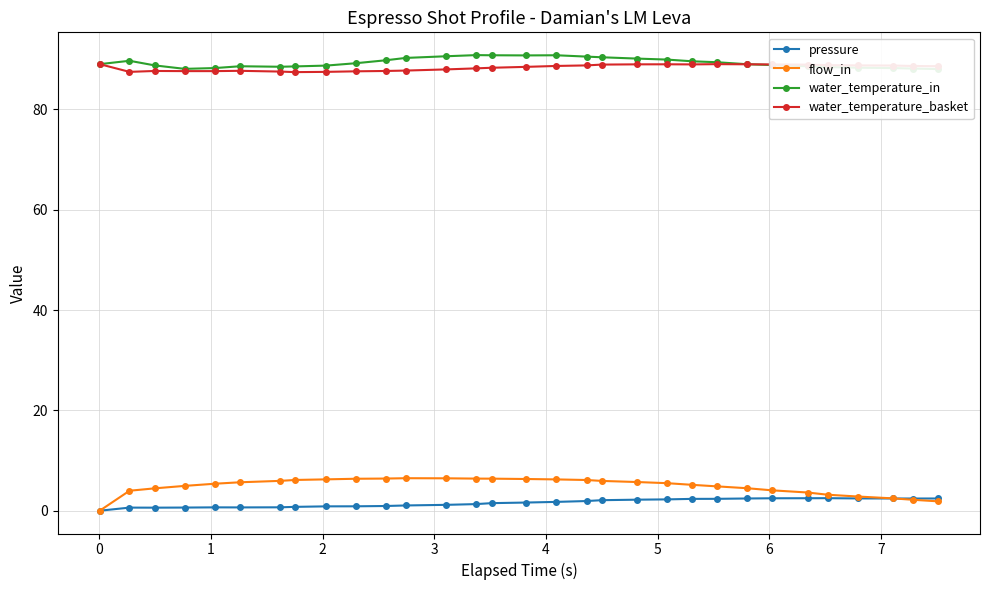

What are all the series names shown in the legend?

pressure, flow_in, water_temperature_in, water_temperature_basket